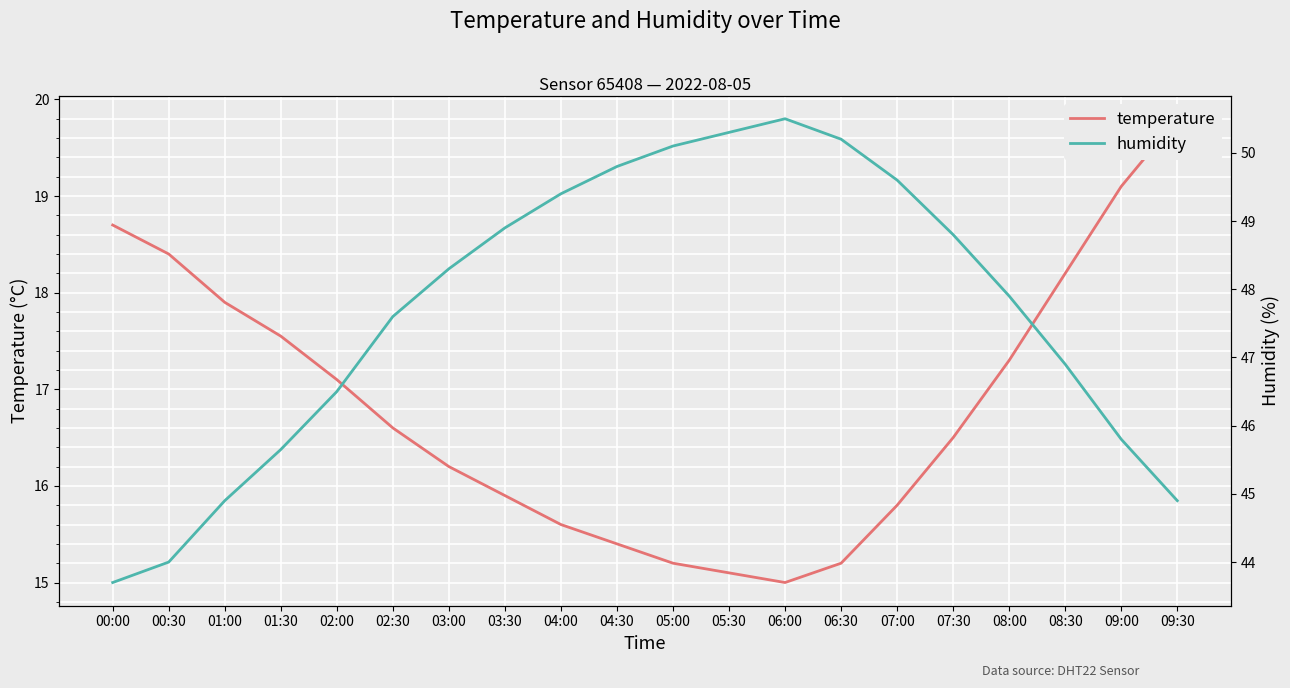

Rank the series at 05:00 from lowest to highest value.

temperature, humidity